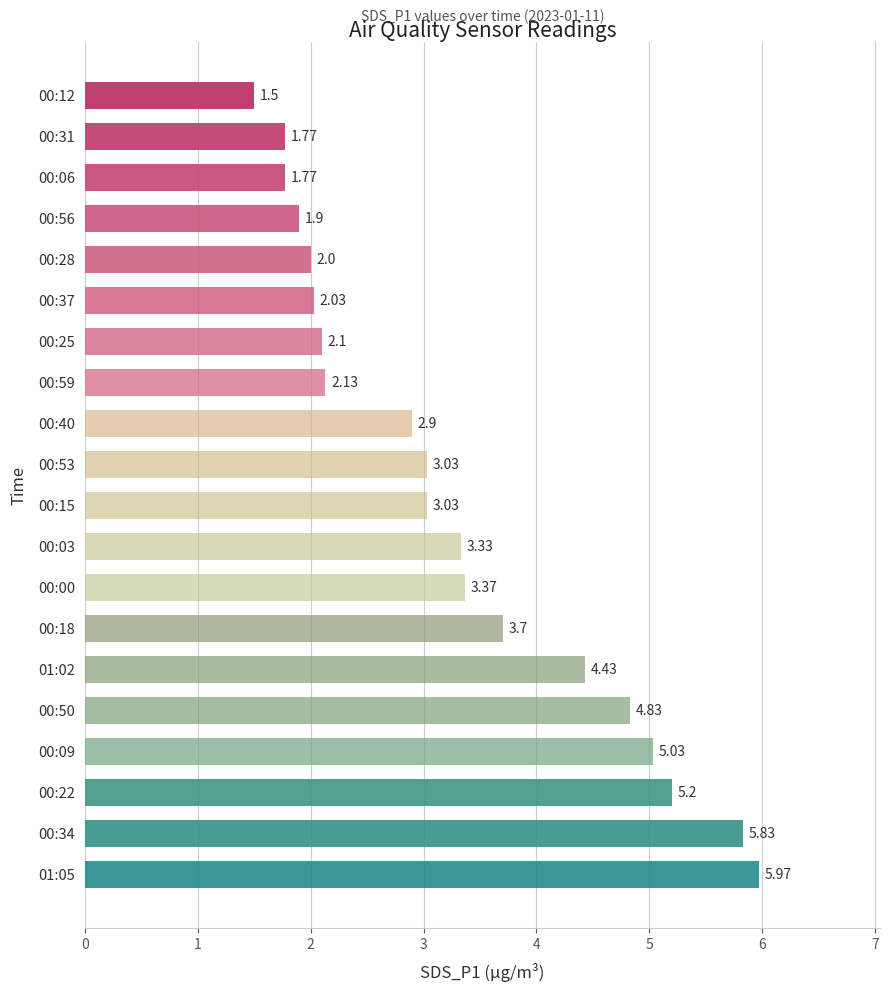

What is the change in value from 00:09 to 00:06?

-3.3